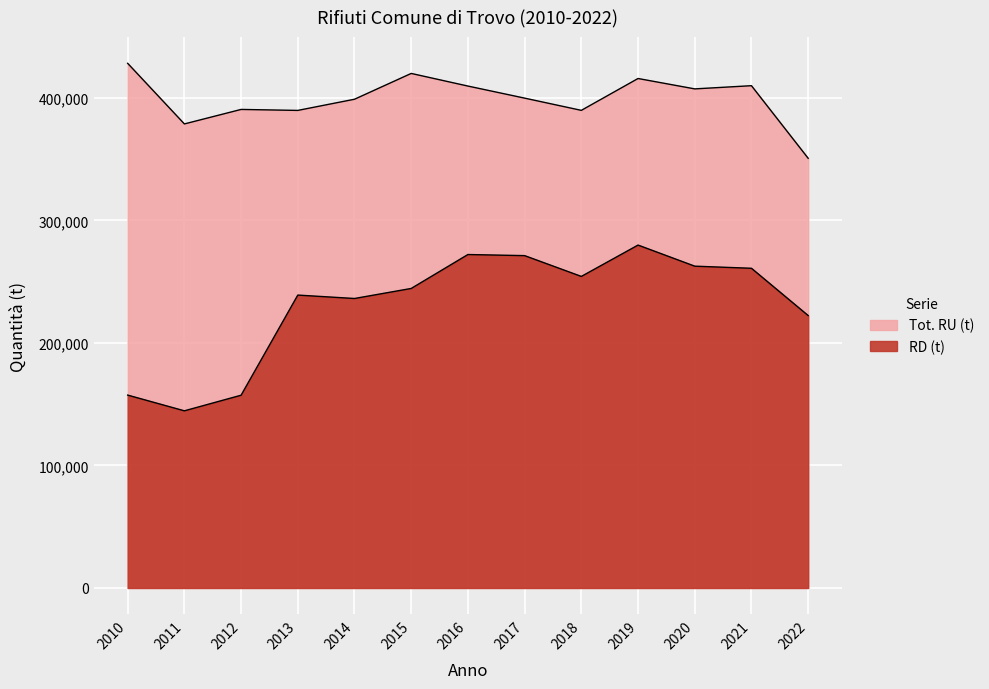

Rank the series by their maximum value, from lowest to highest.

RD (t), Tot. RU (t)